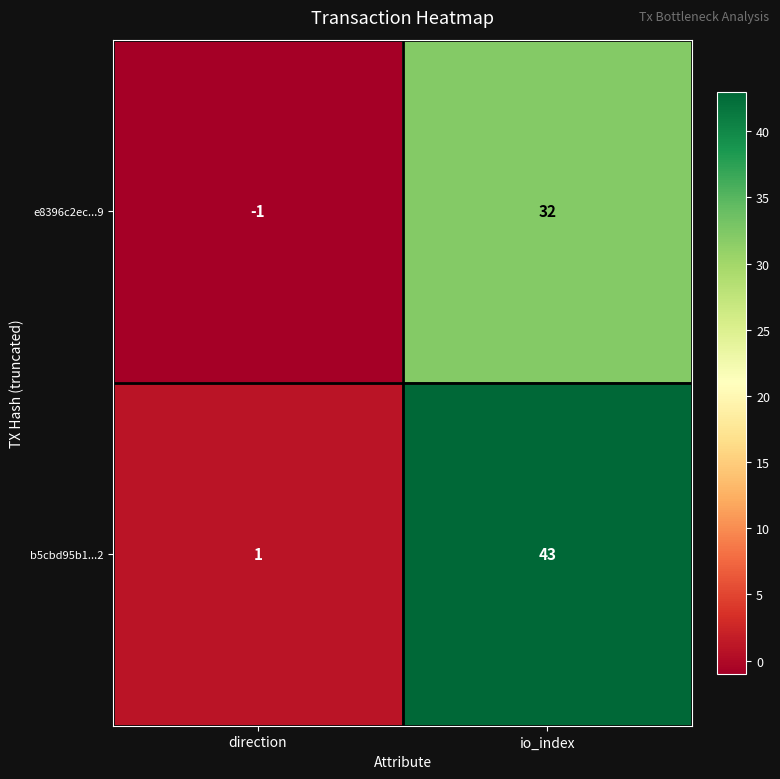

What is the difference between the maximum and minimum values in the b5cbd95b1...2 series?

42